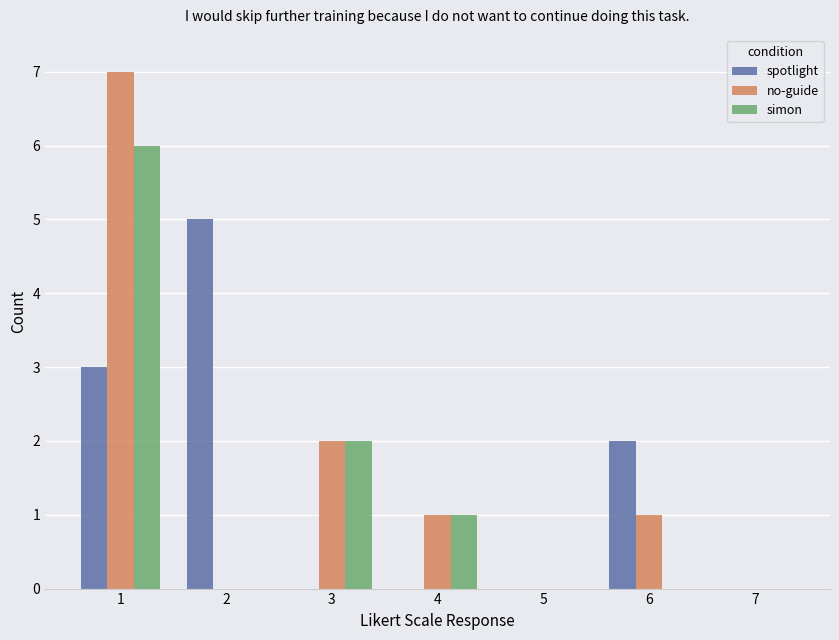

What is the average value of the simon series?

1